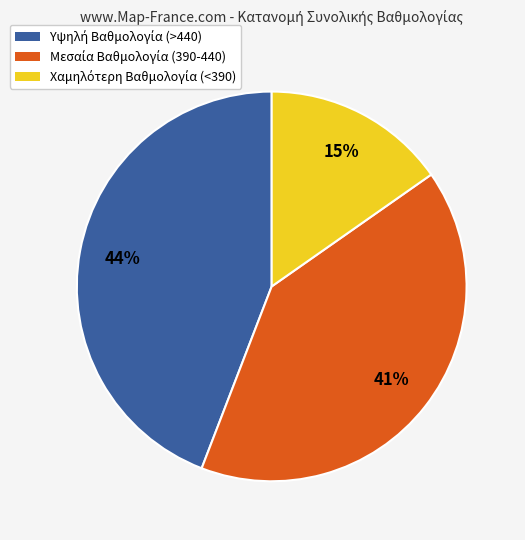

Is there any slice that represents more than half of the pie?

No